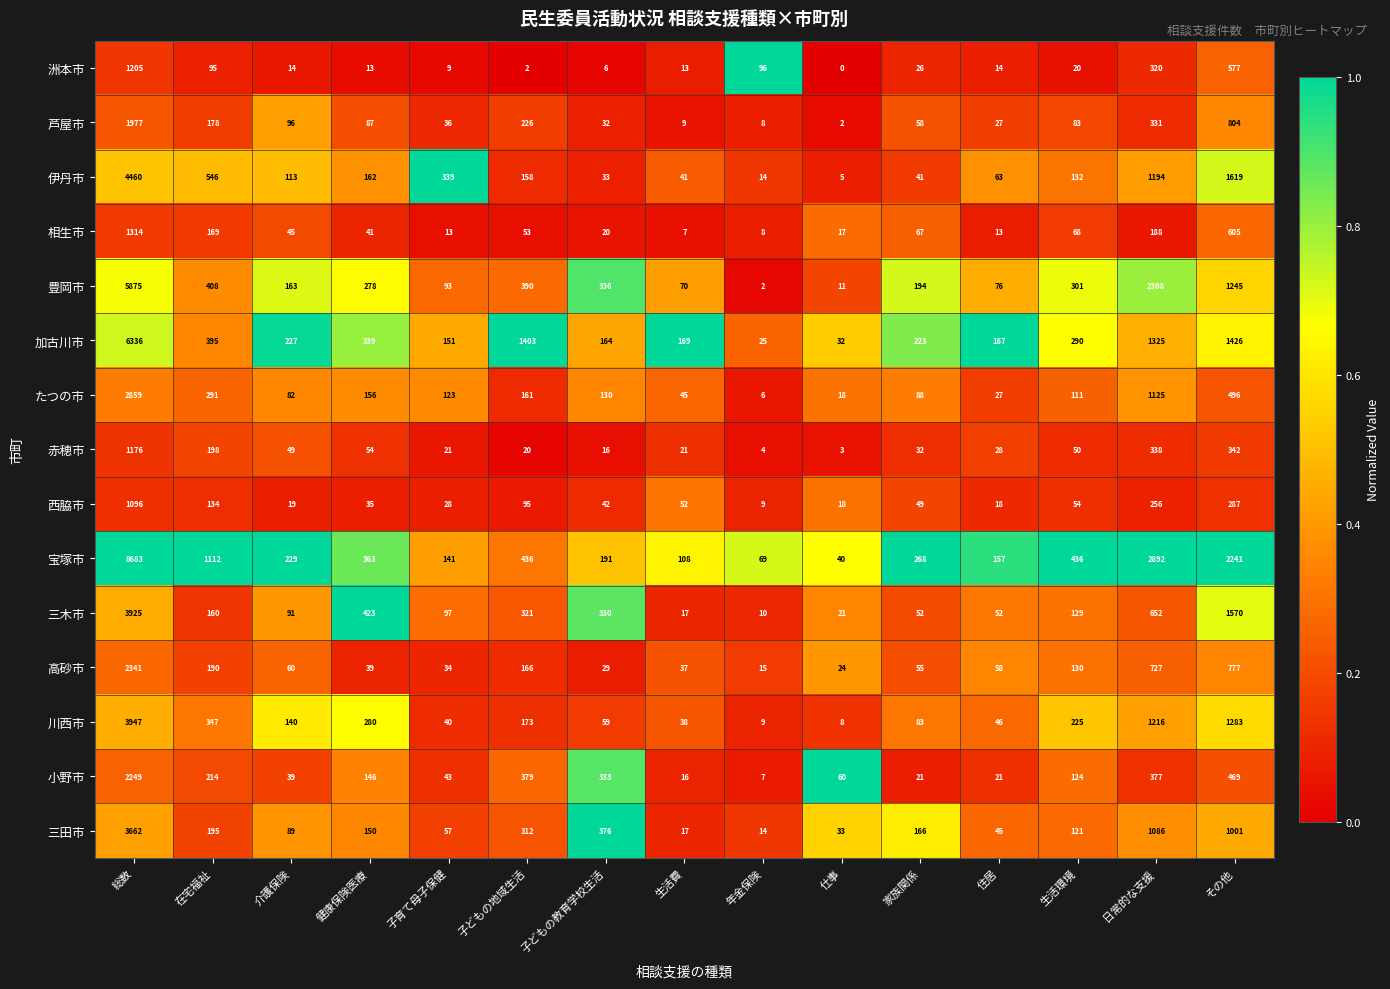

Rank the series by their maximum value, from highest to lowest.

宝塚市, 加古川市, 豊岡市, 伊丹市, 川西市, 三木市, 三田市, たつの市, 高砂市, 小野市, 芦屋市, 相生市, 洲本市, 赤穂市, 西脇市